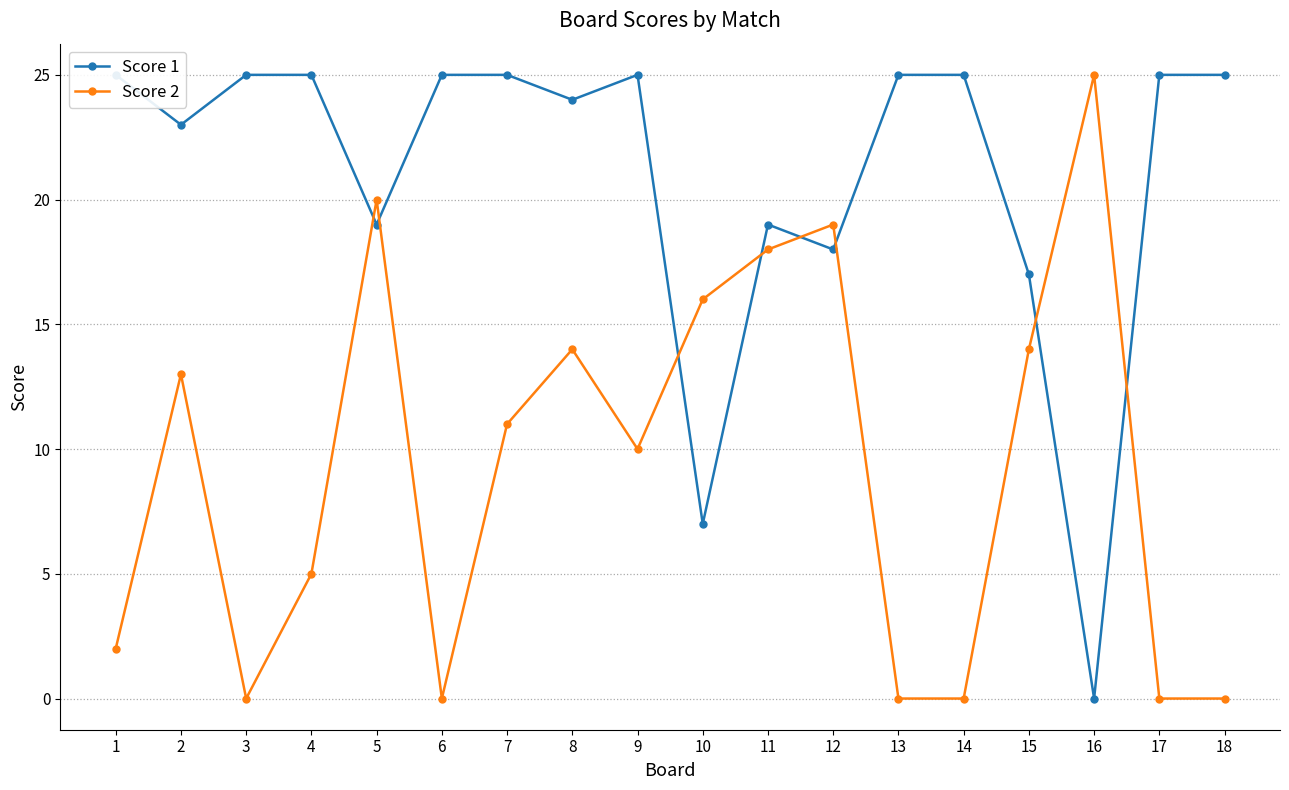

Which has a higher value, 4 or 6?

4